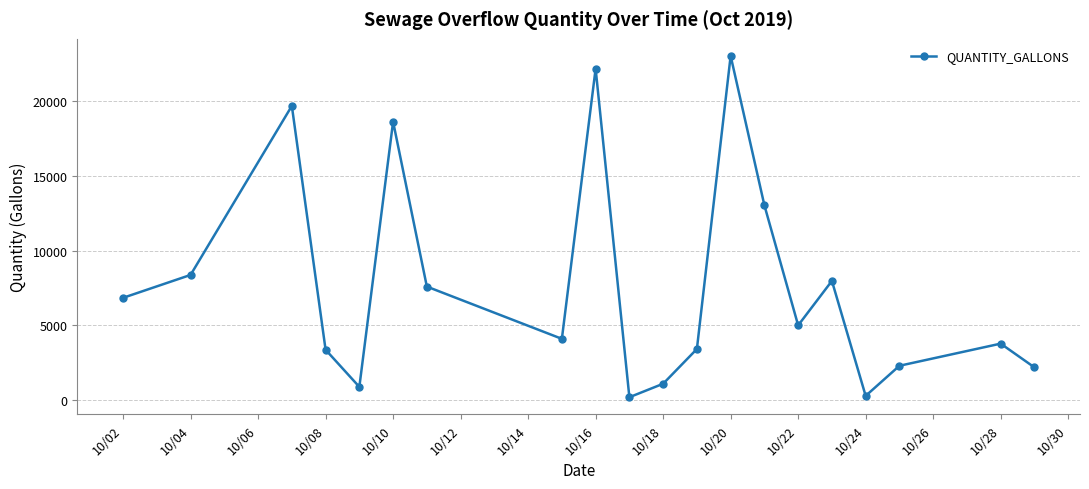

What is the sum of all values?

153844